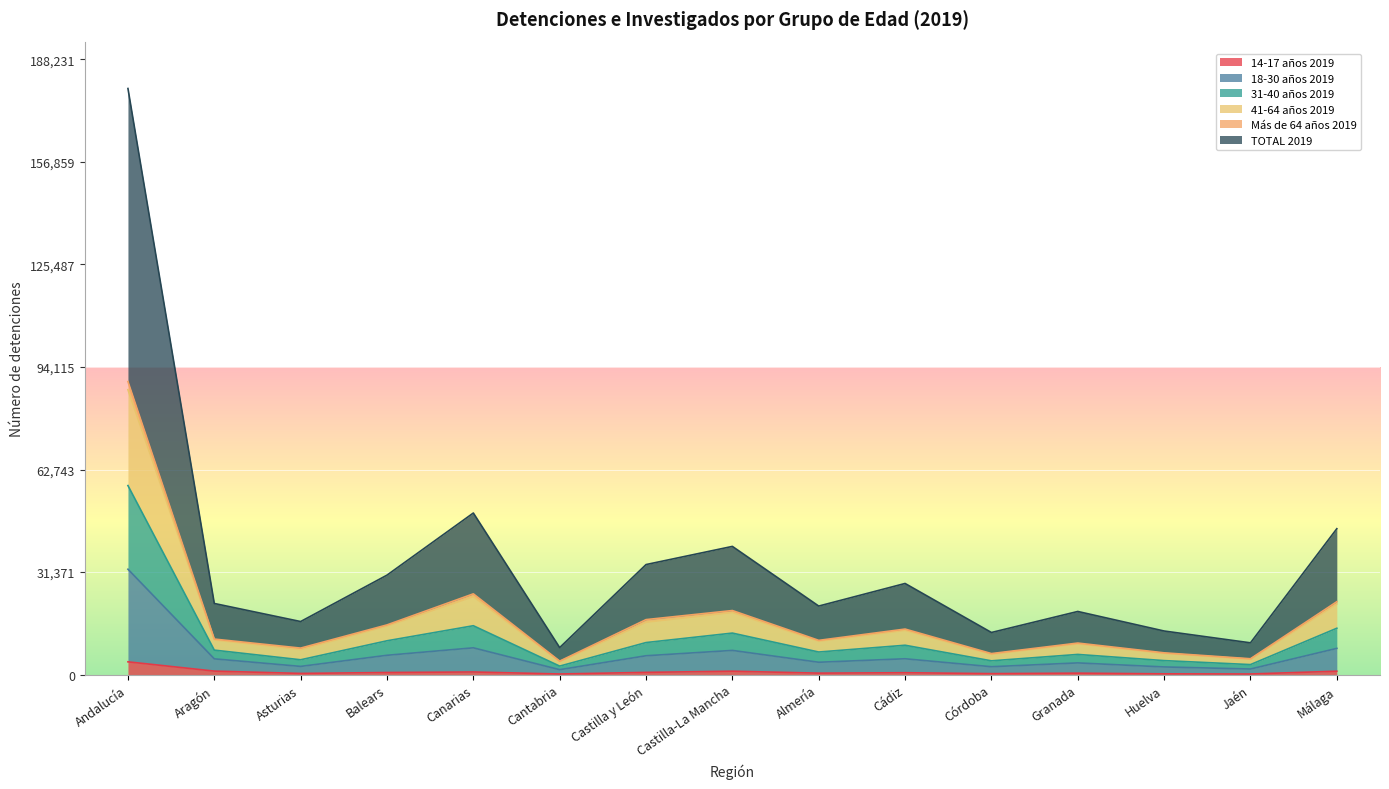

What is the label of the 13th point from the right?

Asturias